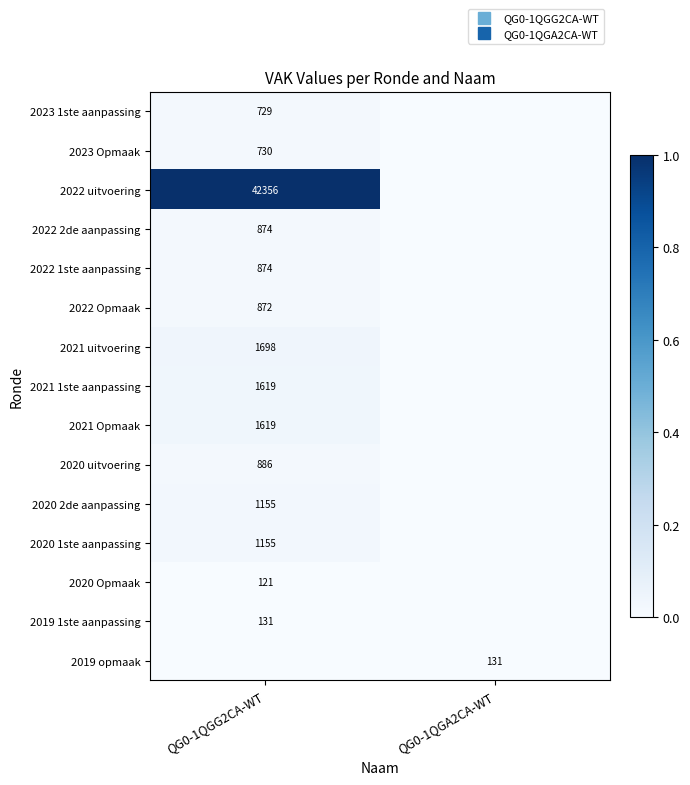

List the labels in order of 2019 opmaak value, smallest first.

QG0-1QGG2CA-WT, QG0-1QGA2CA-WT